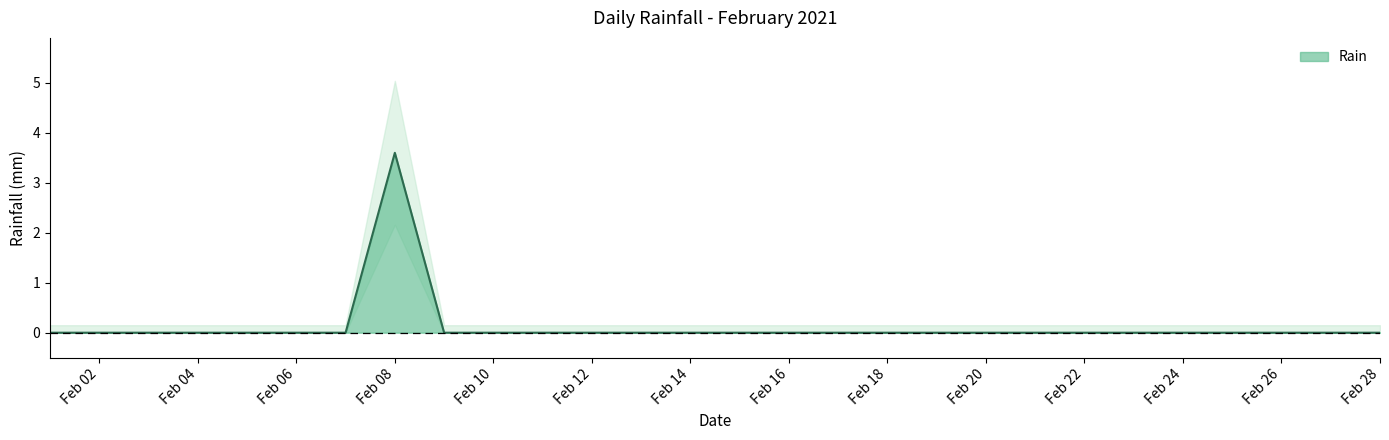

True or false: there are more than 0 points higher than both neighbors.

True